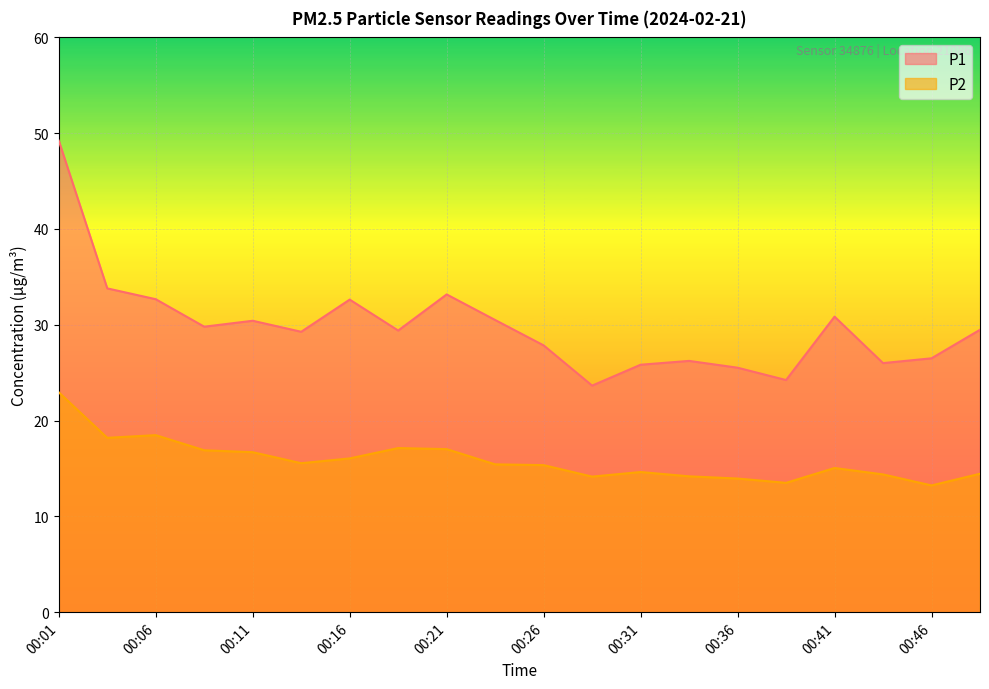

Is the value of P2 at 00:14 greater than the value of P1 at 00:43?

No